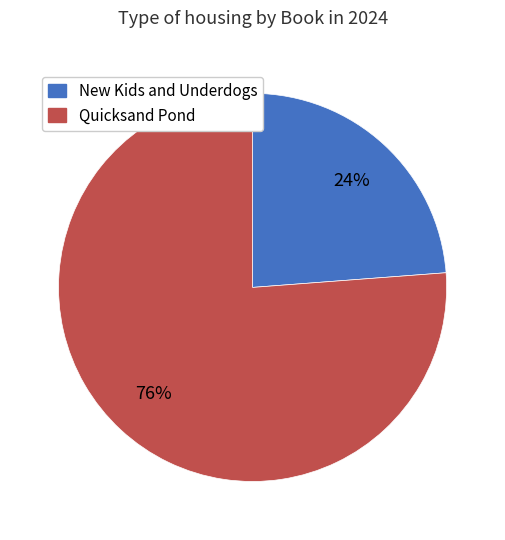

Approximately how many times larger is the value at Quicksand Pond compared to New Kids and Underdogs?

3.2